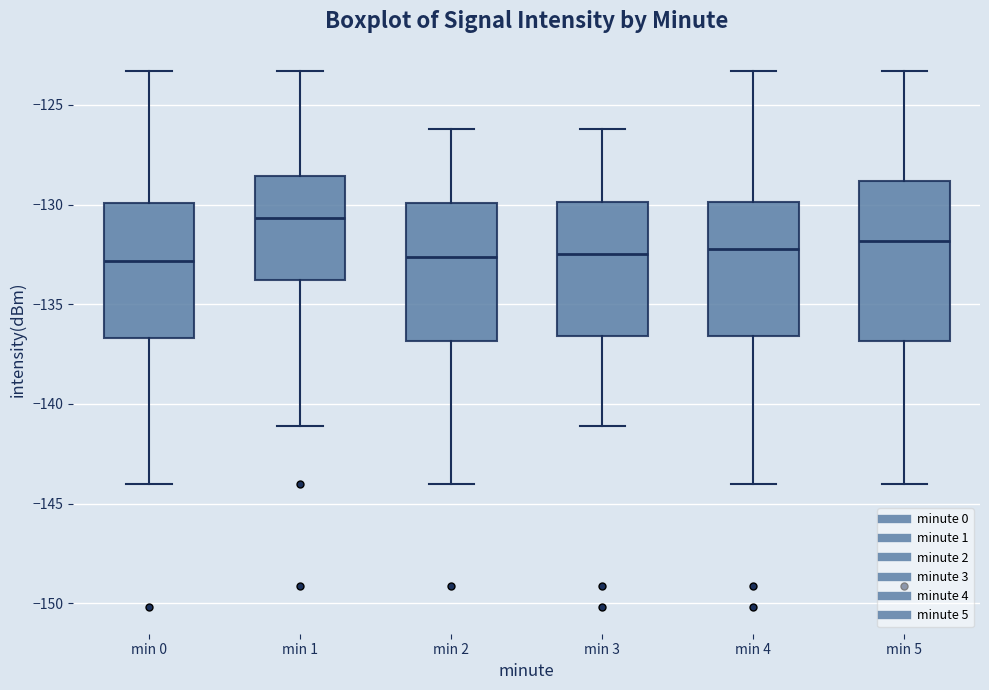

Which box is the tallest, from its lower edge to its upper edge?

min 5